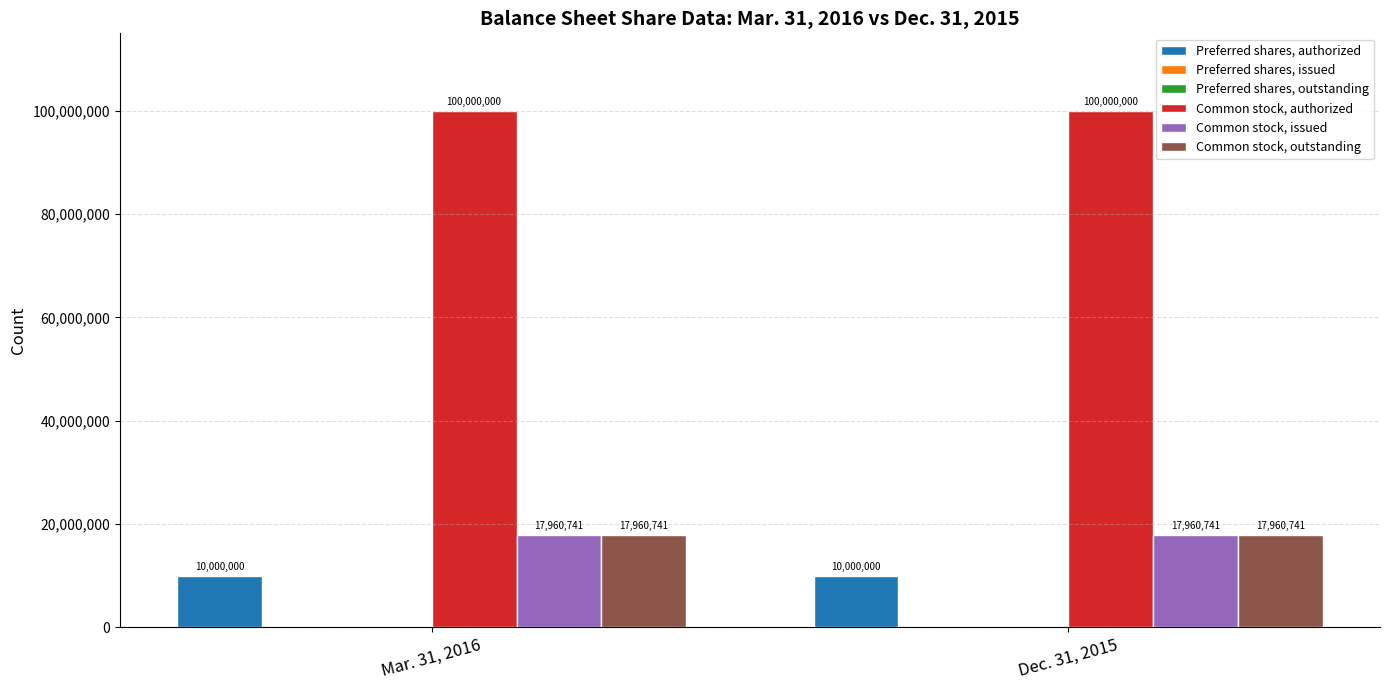

What is the sum of the Common stock, outstanding values at Dec. 31, 2015 and Mar. 31, 2016?

35921482